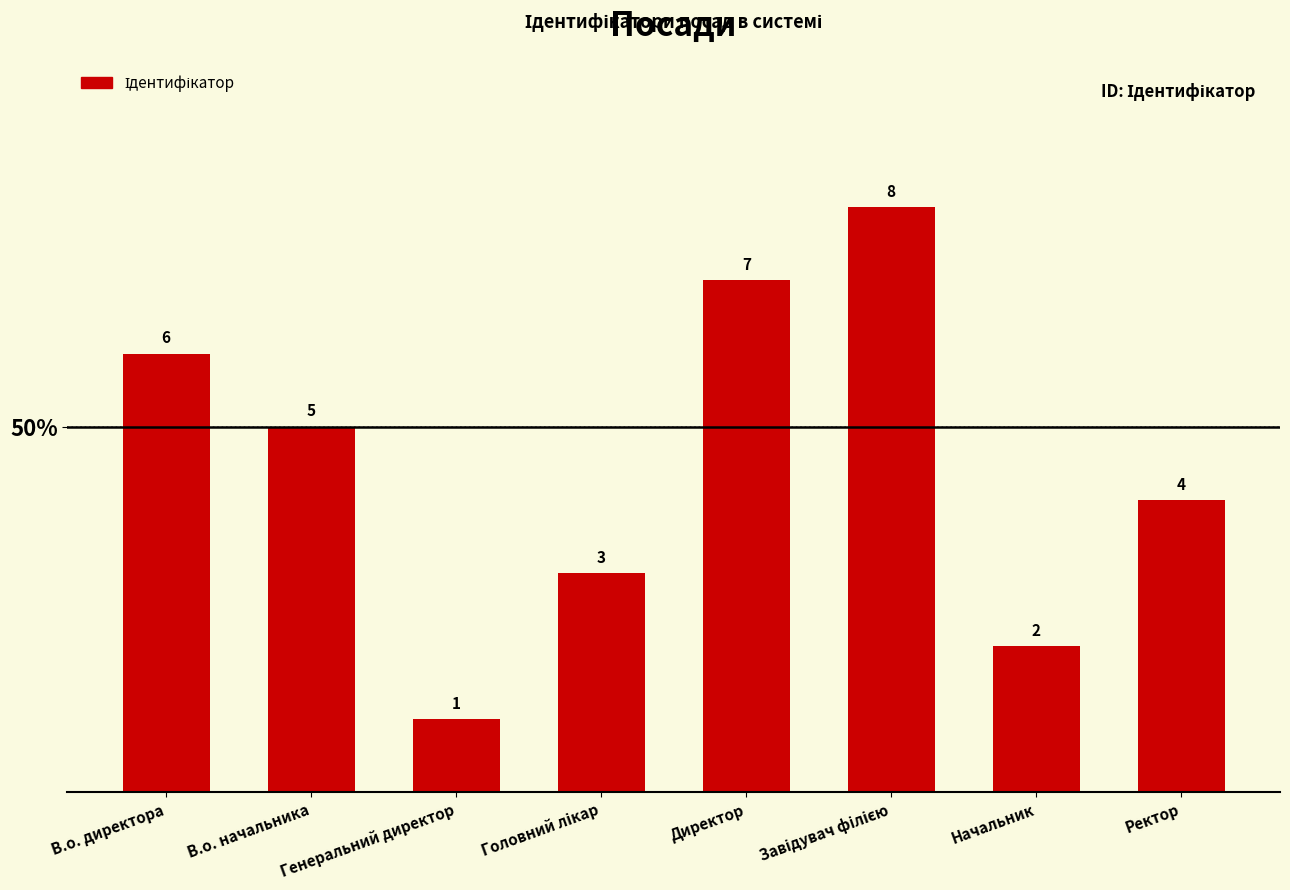

Approximately how many times larger is the value at Завідувач філією compared to В.о. директора?

1.3